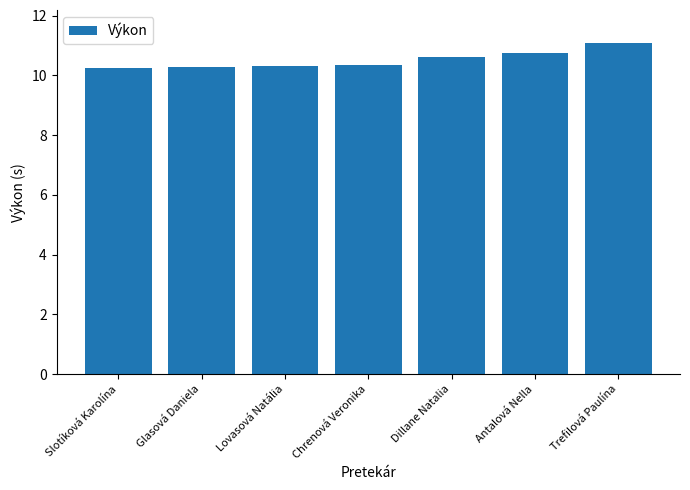

Are the bars horizontal?

No